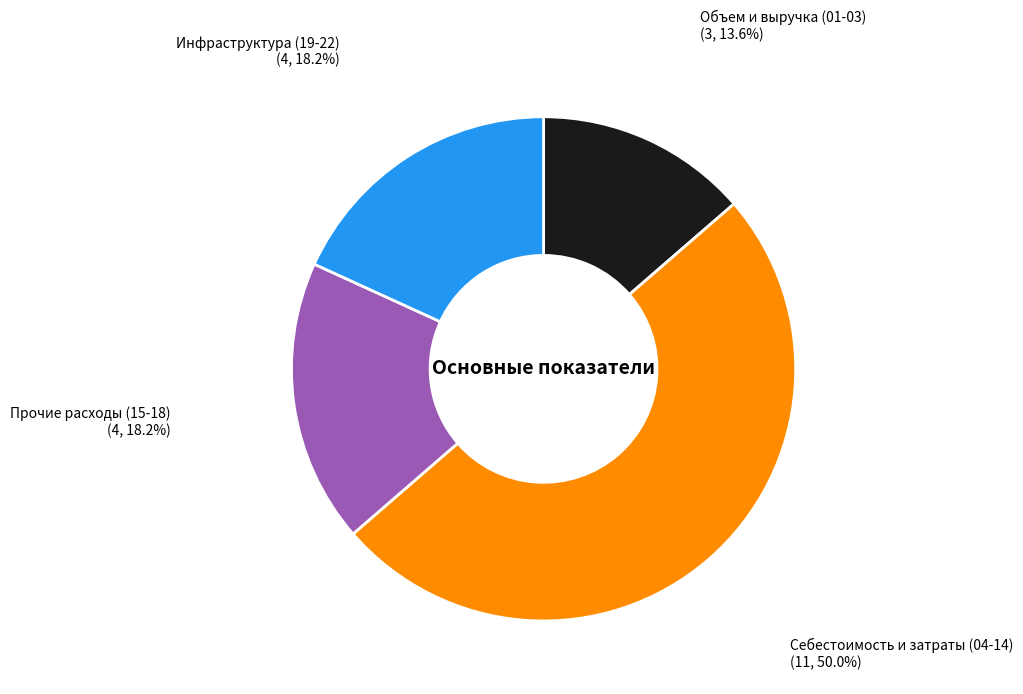

Count the number of slices in the pie.

4